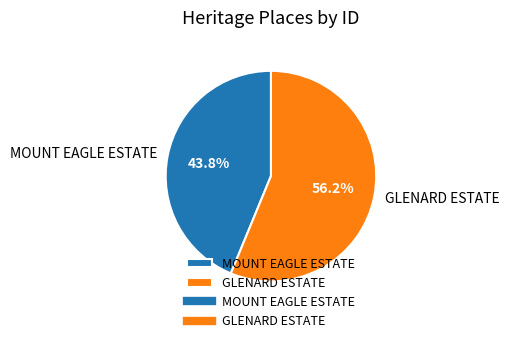

What percentage is the GLENARD ESTATE slice, to the nearest percent?

56%